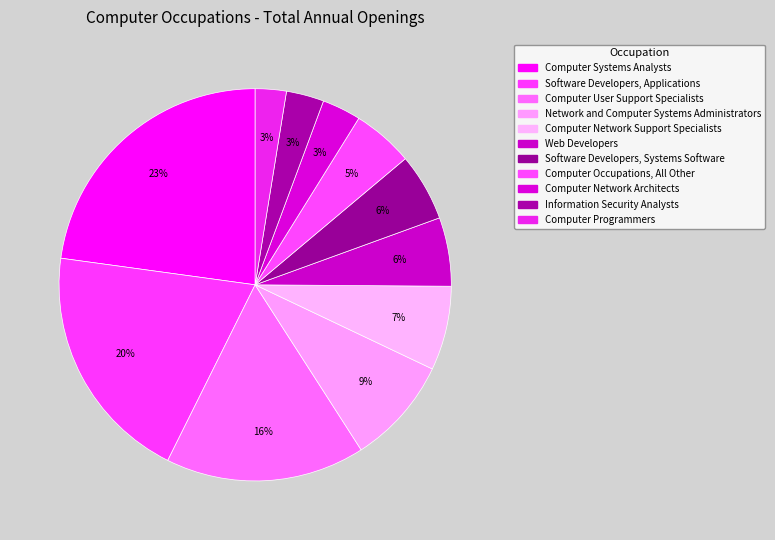

How many slices are in this pie chart?

11